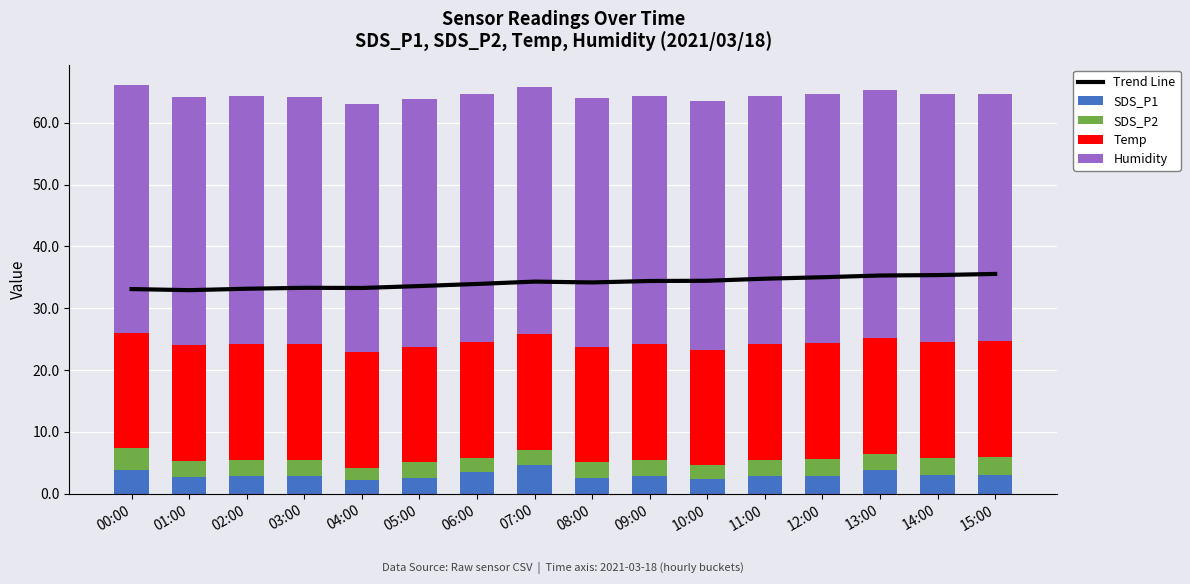

Reading left to right, extract all data points from this chart.

Trend Line: 00:00=33.1	01:00=32.9	02:00=33.1	03:00=33.3	04:00=33.3	05:00=33.6	06:00=33.9	07:00=34.3	08:00=34.2	09:00=34.4	10:00=34.4	11:00=34.8	12:00=35.0	13:00=35.3	14:00=35.4	15:00=35.5
SDS_P1: 00:00=3.8	01:00=2.8	02:00=2.9	03:00=2.8	04:00=2.2	05:00=2.6	06:00=3.5	07:00=4.7	08:00=2.6	09:00=2.8	10:00=2.4	11:00=2.9	12:00=2.9	13:00=3.8	14:00=3.0	15:00=3.1
SDS_P2: 00:00=3.5	01:00=2.6	02:00=2.7	03:00=2.7	04:00=2.1	05:00=2.4	06:00=2.4	07:00=2.3	08:00=2.5	09:00=2.7	10:00=2.2	11:00=2.5	12:00=2.7	13:00=2.6	14:00=2.8	15:00=2.9
Temp: 00:00=18.7	01:00=18.7	02:00=18.7	03:00=18.7	04:00=18.7	05:00=18.7	06:00=18.7	07:00=18.7	08:00=18.7	09:00=18.7	10:00=18.7	11:00=18.7	12:00=18.7	13:00=18.7	14:00=18.7	15:00=18.7
Humidity: 00:00=40.0	01:00=40.0	02:00=40.1	03:00=40.0	04:00=40.1	05:00=40.0	06:00=40.1	07:00=40.0	08:00=40.2	09:00=40.1	10:00=40.2	11:00=40.2	12:00=40.3	13:00=40.1	14:00=40.1	15:00=40.0